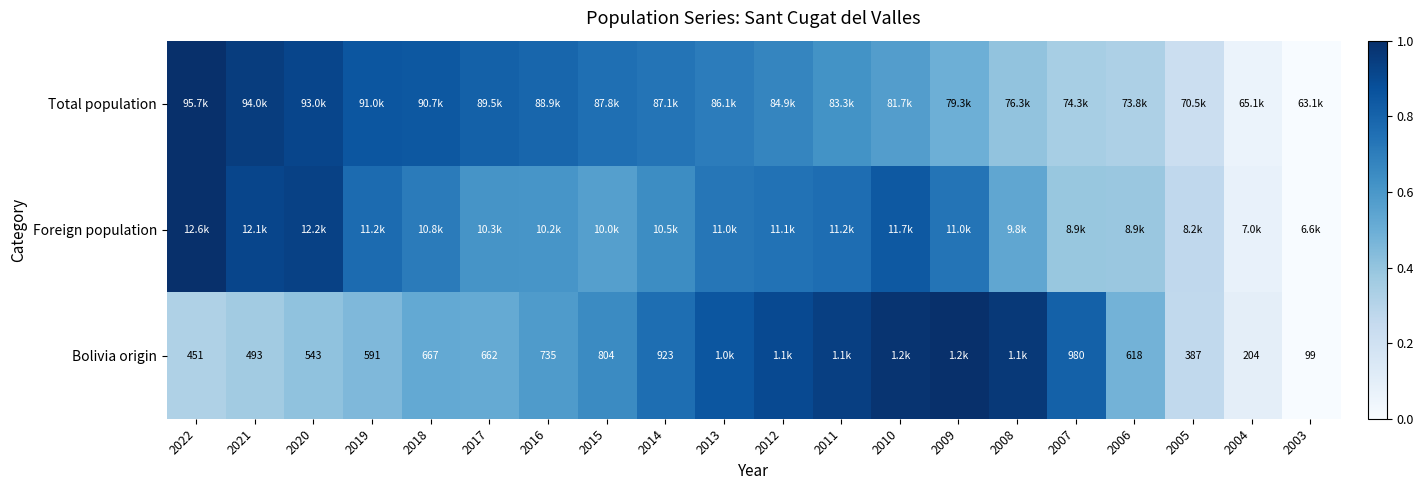

What is the spread (max minus min) of values at 2018?

0.3